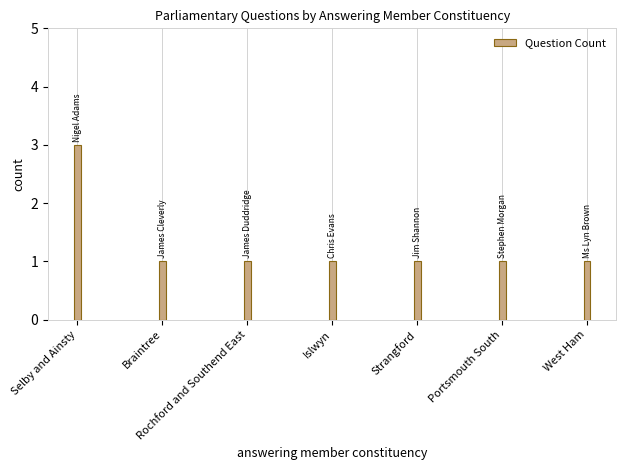

Approximately how many times larger is the value at Selby and Ainsty compared to Strangford?

3.0